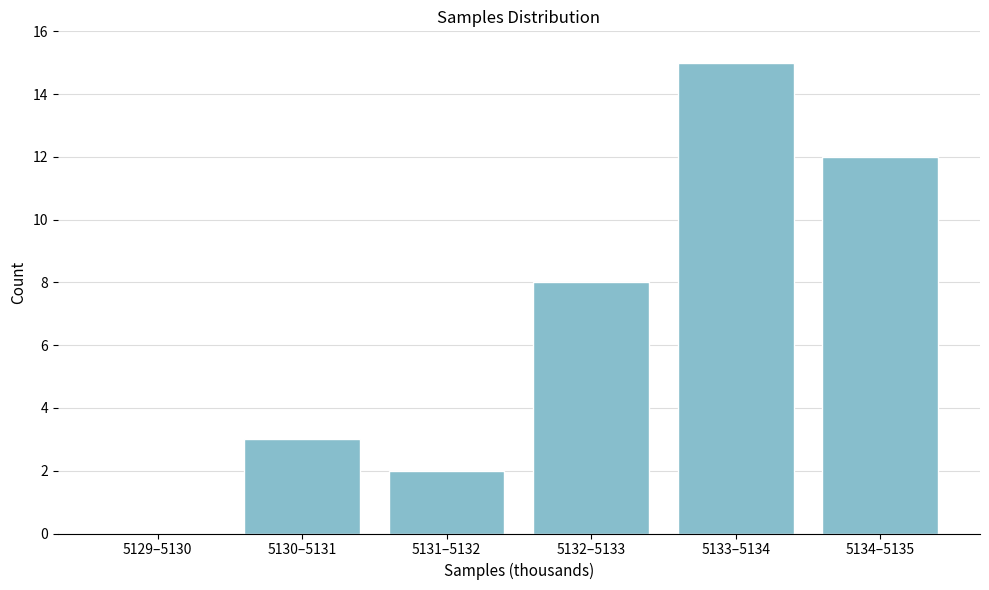

Reading right to left, extract all data points from this chart.

5134–5135=12	5133–5134=15	5132–5133=8	5131–5132=2	5130–5131=3	5129–5130=0